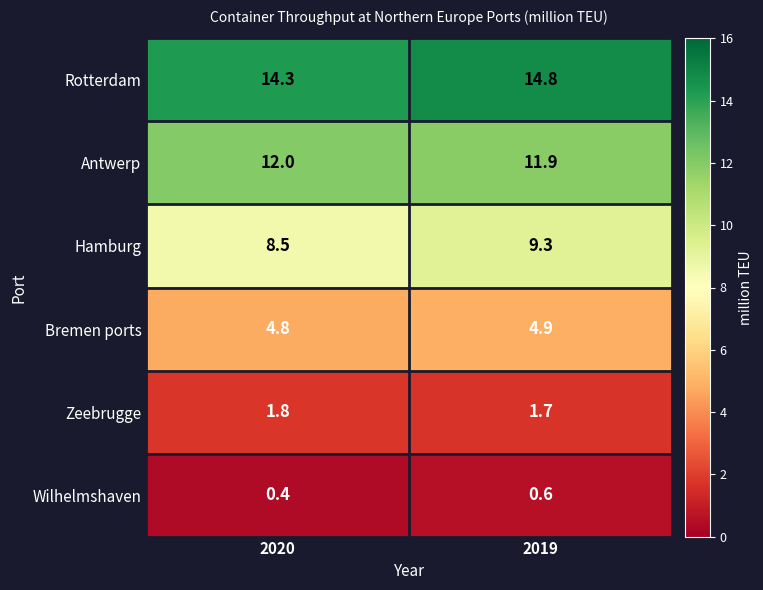

What is the sum of all Rotterdam values?

29.1